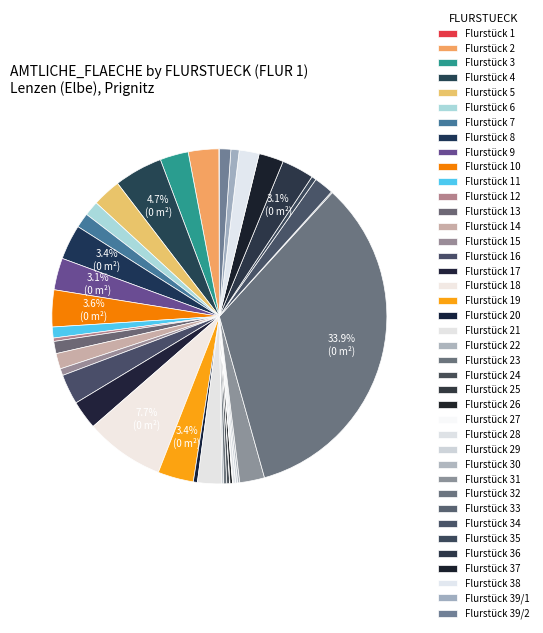

To the nearest percent, what is the average slice percentage?

2%